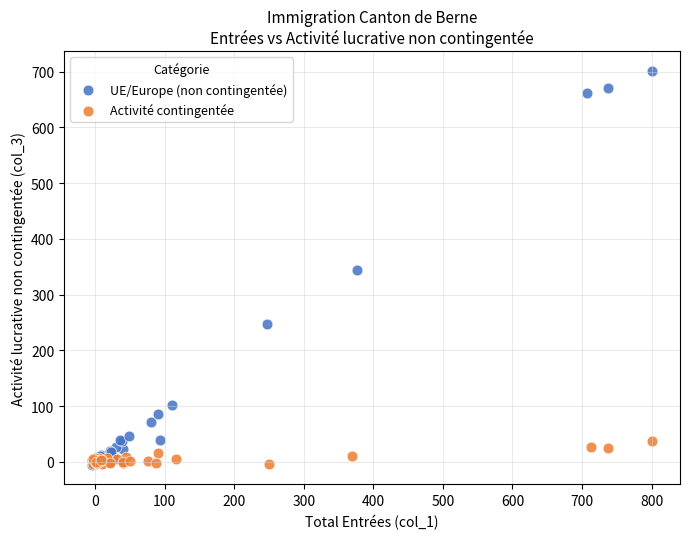

Which series has the widest spread of Y values?

UE/Europe (non contingentée)